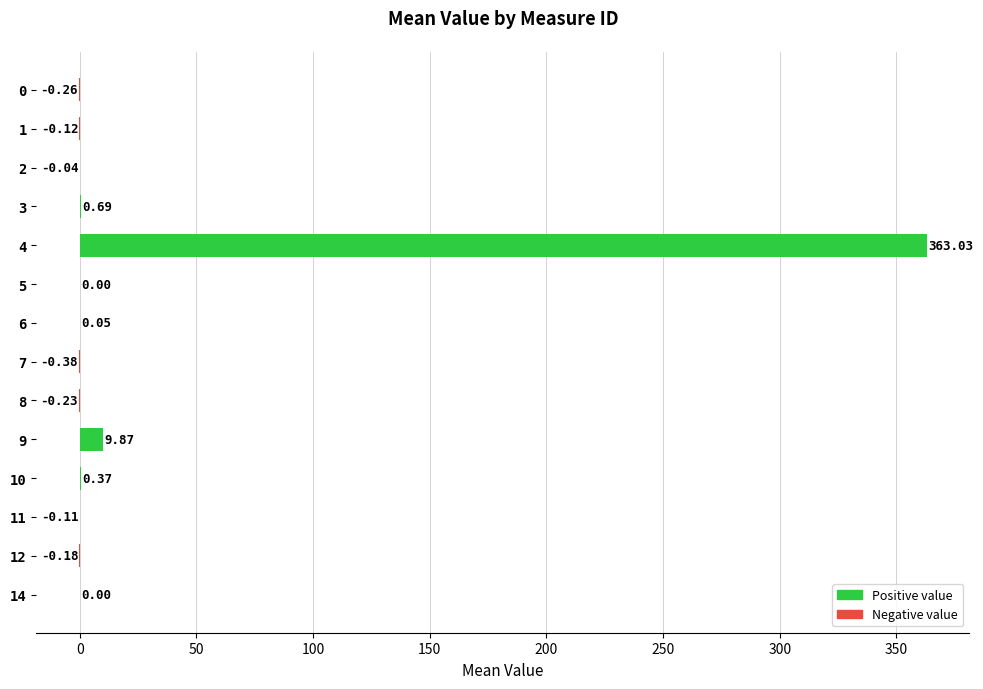

Which has a higher value, 4 or 1?

4